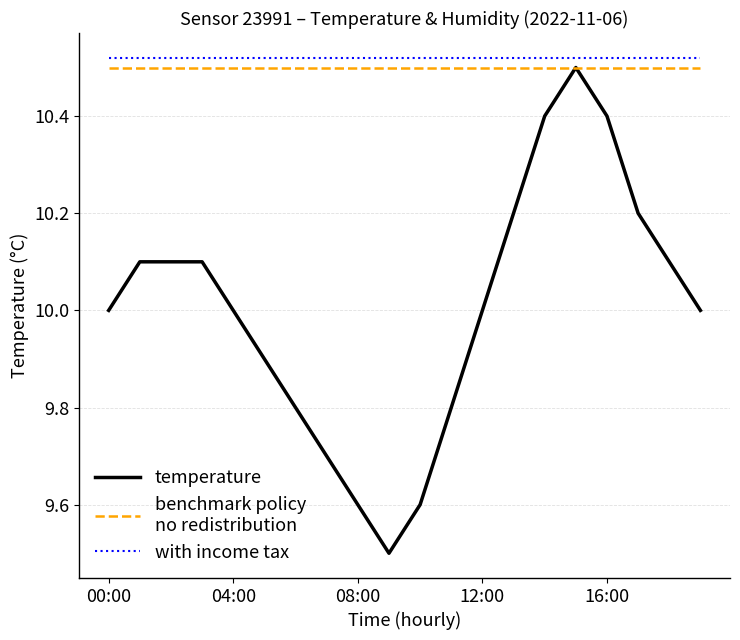

What is the minimum value shown in the chart?

9.5